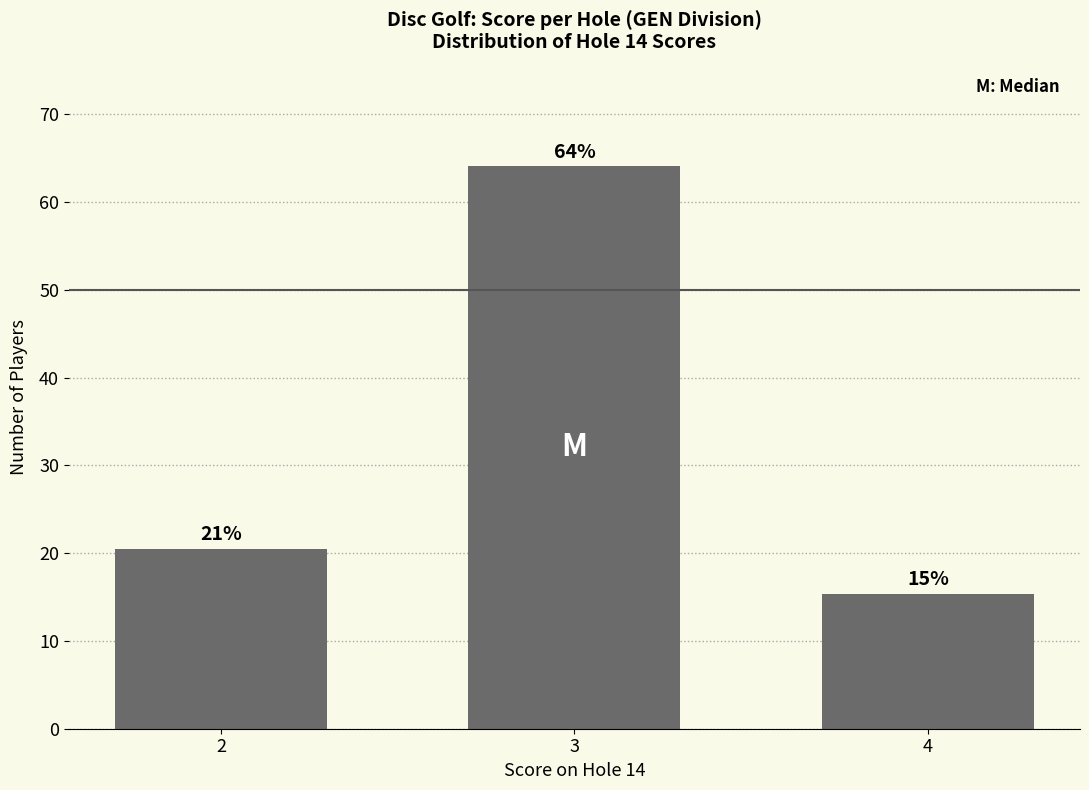

At which category does the chart reach its minimum across all series?

4